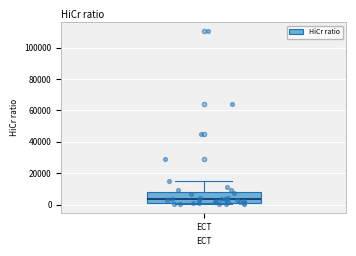

Where is the upper edge of the box for ECT on the y-axis? The values are not printed on the chart, so give them approximately, as read against the axis.

8000